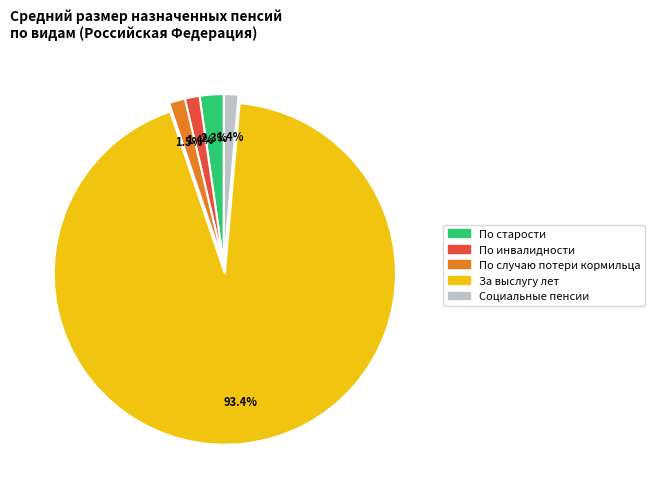

Combined, what portion of the pie is По старости and За выслугу лет?

95.7%